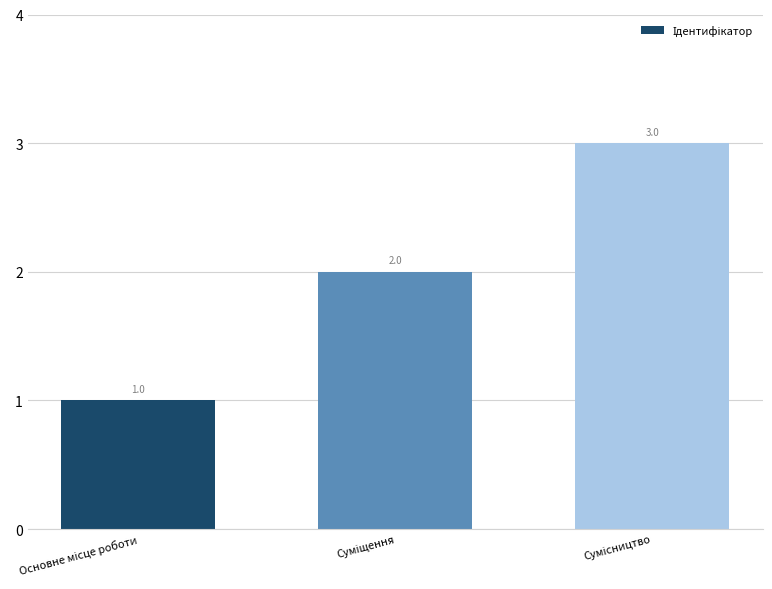

How many bars are there in total?

3